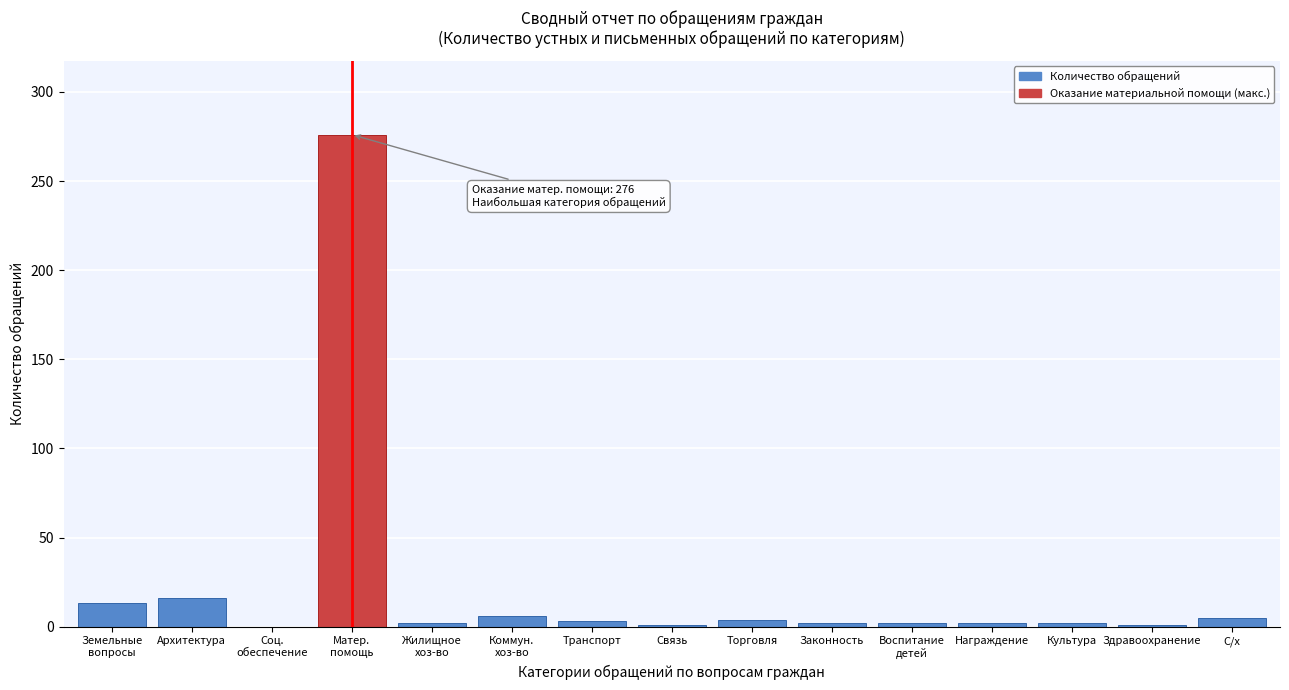

Where is the data nearest to the value 138?

Архитектура